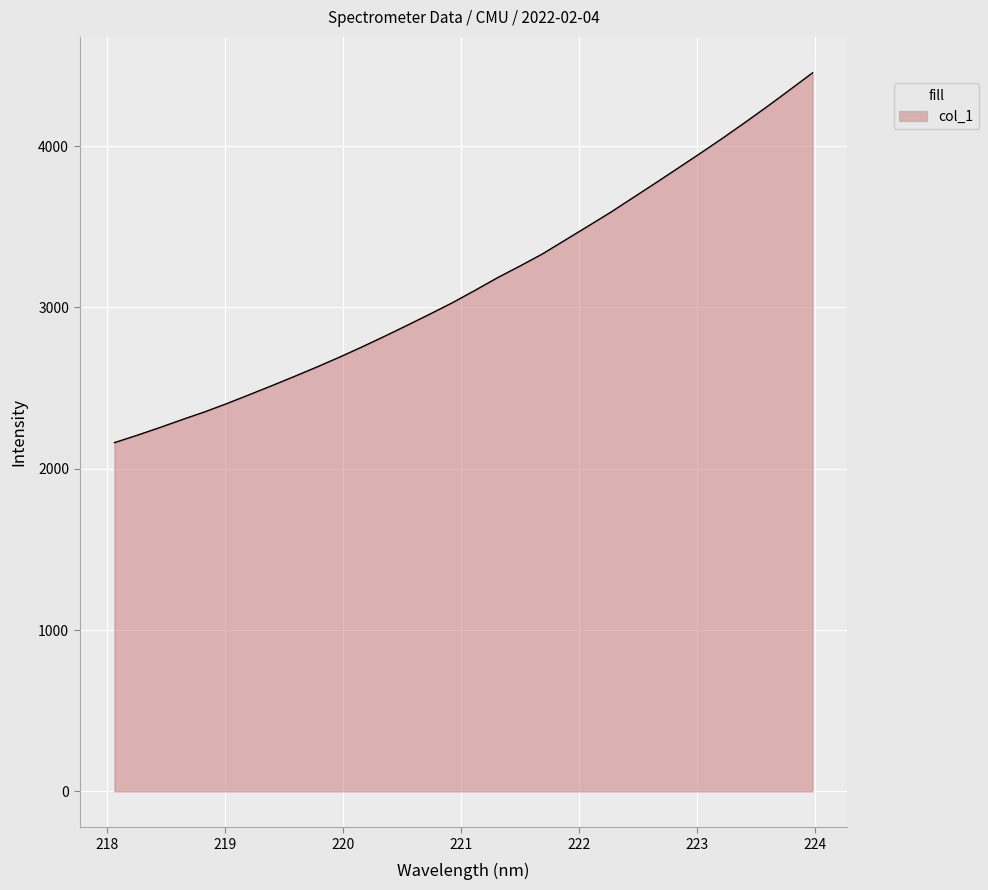

What is the maximum value shown in the chart?

4454.2